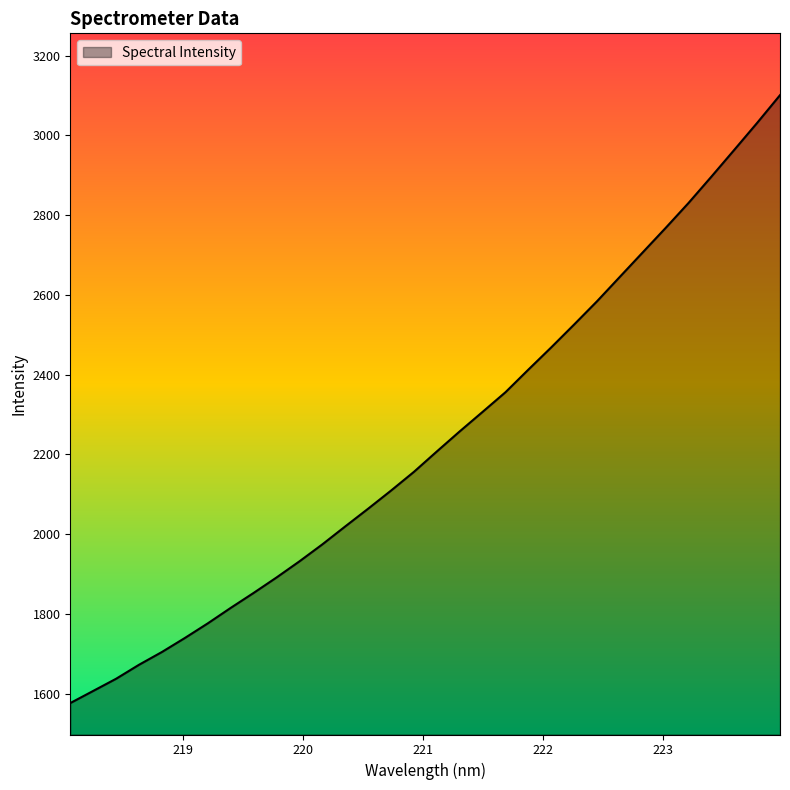

What is the difference between the maximum and minimum values?

1524.5